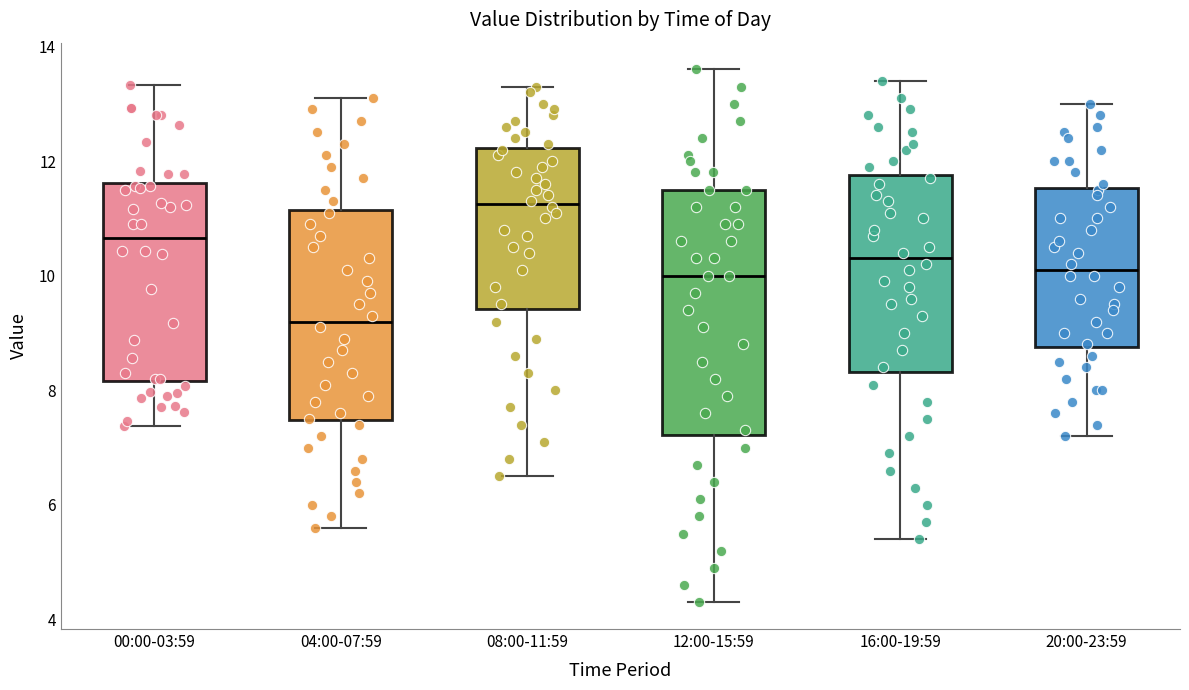

Reading left to right, transcribe this box plot: for each box, give where its median line is, the range the box spans, and where its two whiskers end, as read against the y-axis. The values are not printed on the chart, so give them approximately, as read against the axis.

00:00-03:59: median 10.6, box 8.2 to 11.6, whiskers 7.4 to 13.4
04:00-07:59: median 9.2, box 7.4 to 11.2, whiskers 5.6 to 13.2
08:00-11:59: median 11.2, box 9.4 to 12.2, whiskers 6.6 to 13.4
12:00-15:59: median 10.0, box 7.2 to 11.6, whiskers 4.4 to 13.6
16:00-19:59: median 10.4, box 8.4 to 11.8, whiskers 5.4 to 13.4
20:00-23:59: median 10.2, box 8.8 to 11.6, whiskers 7.2 to 13.0